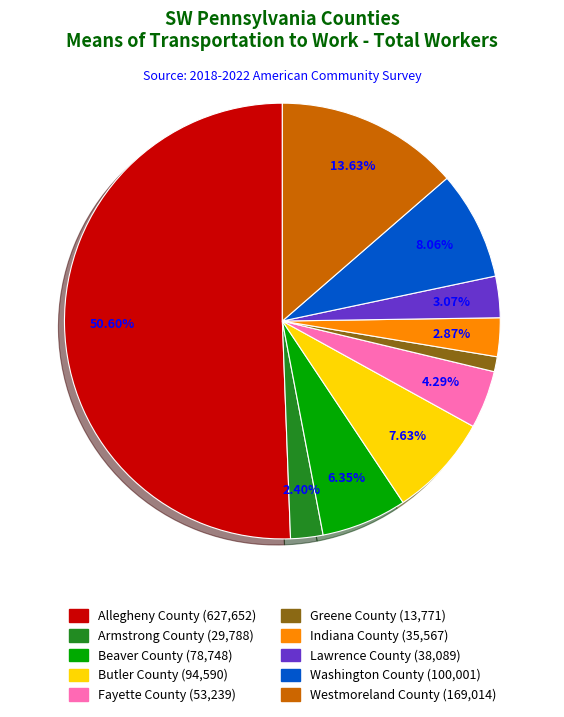

To the nearest percent, what is the difference between the Armstrong County and Washington County slice percentages?

6%